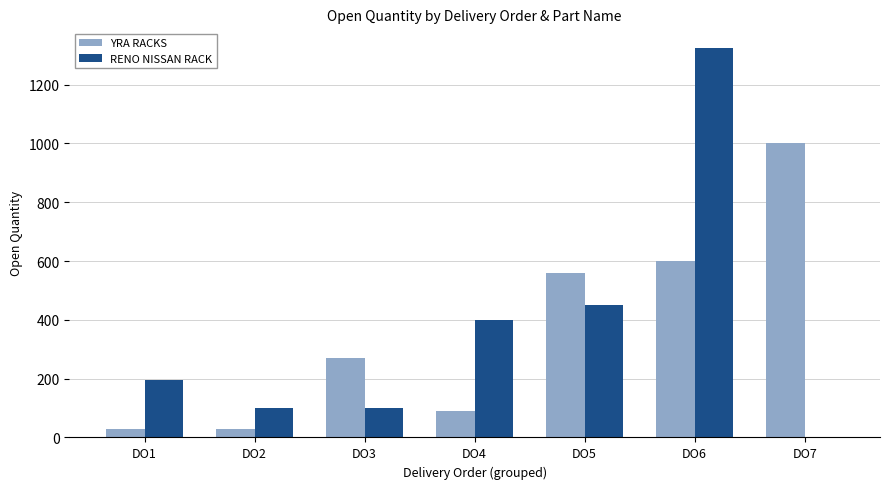

What is the average value of the YRA RACKS series?

369